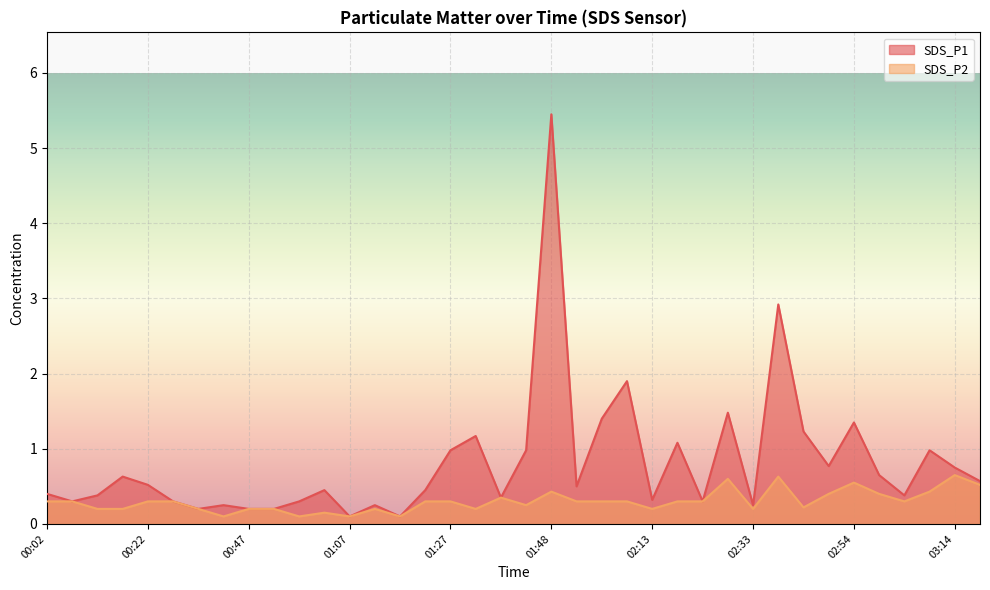

What are all the series names shown in the legend?

SDS_P1, SDS_P2